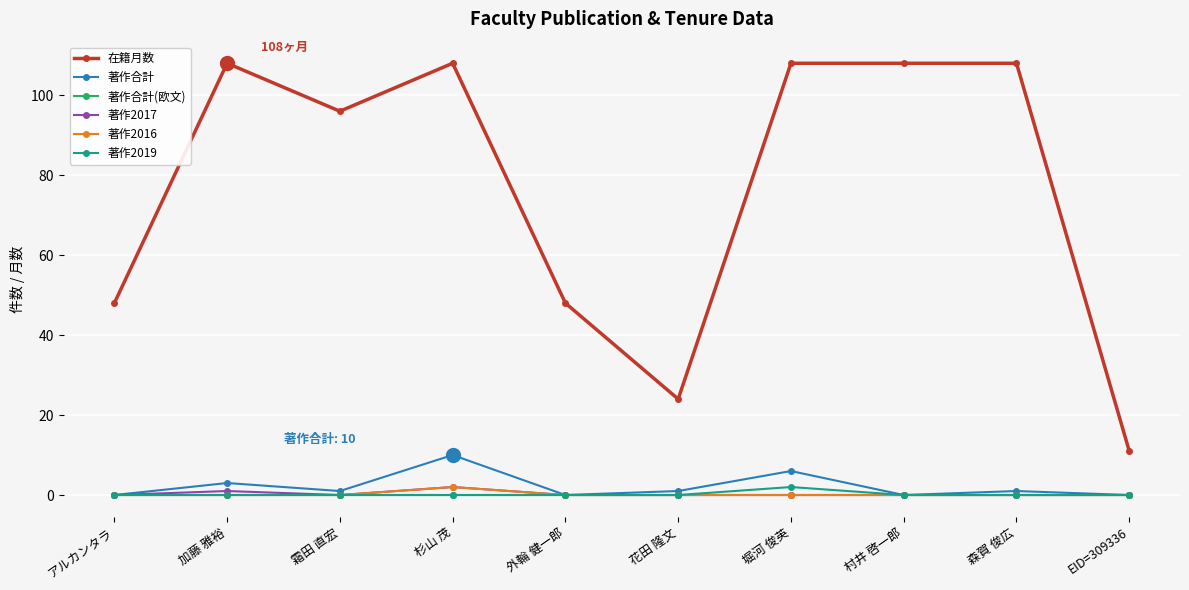

Between 村井 啓一郎 and EID=309336, which series saw the biggest shift?

在籍月数